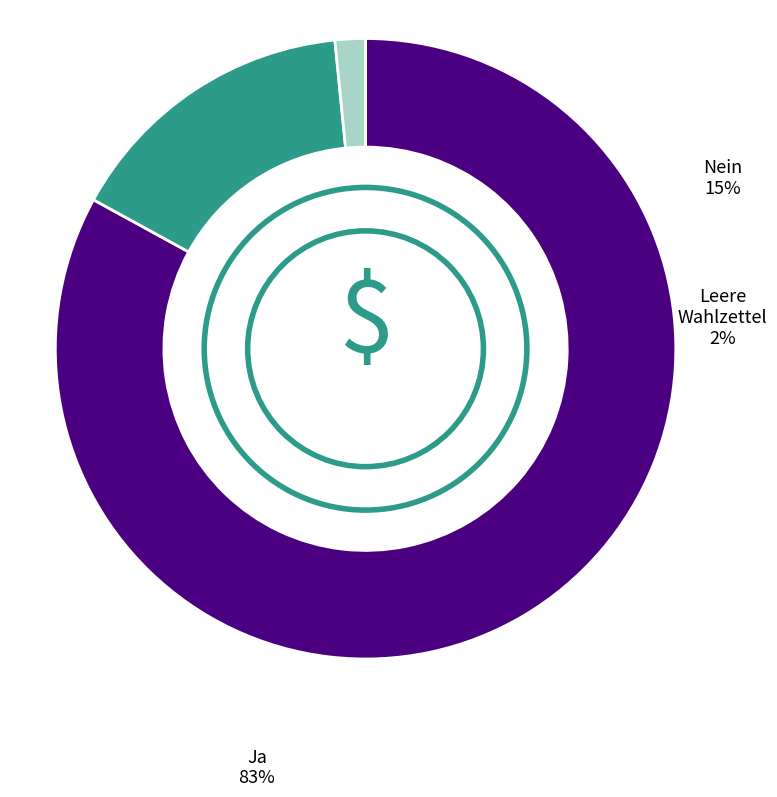

Which category has the biggest portion of the pie?

Ja